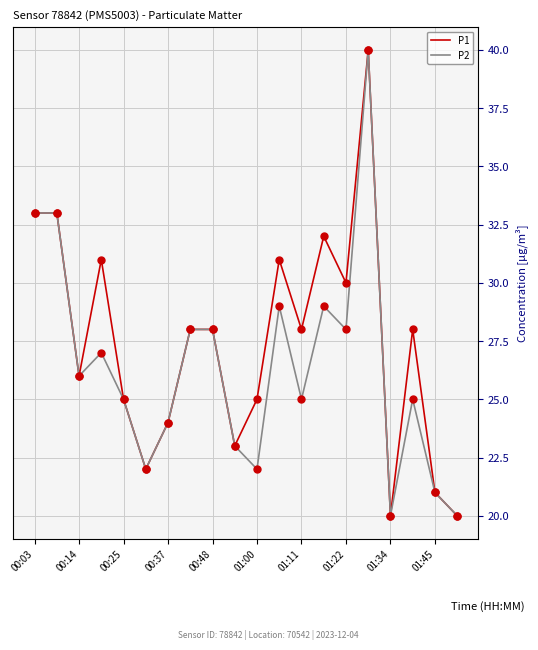

Which series has the largest total across all categories?

P1